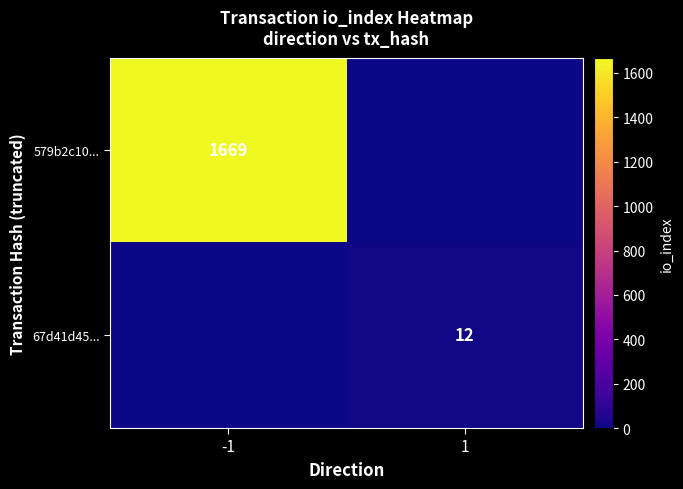

The 67d41d45... series shows 16 at 1. True or false?

False